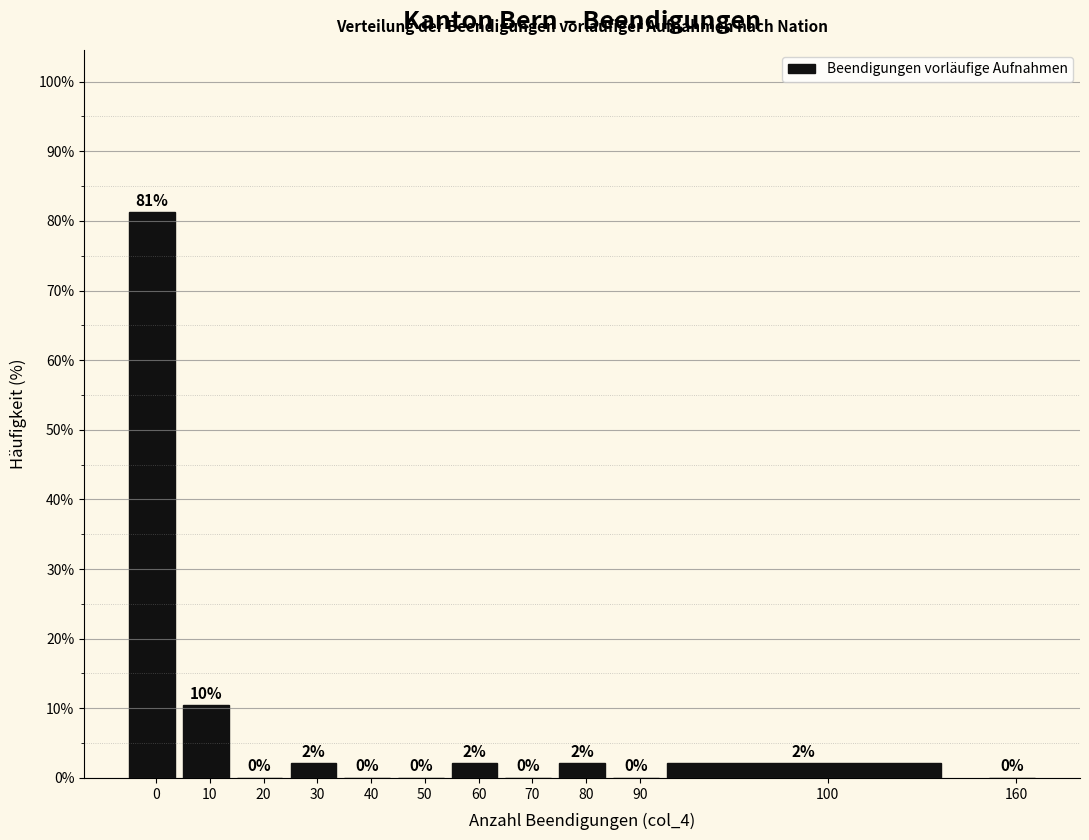

Between 80 and 40, which is larger?

80